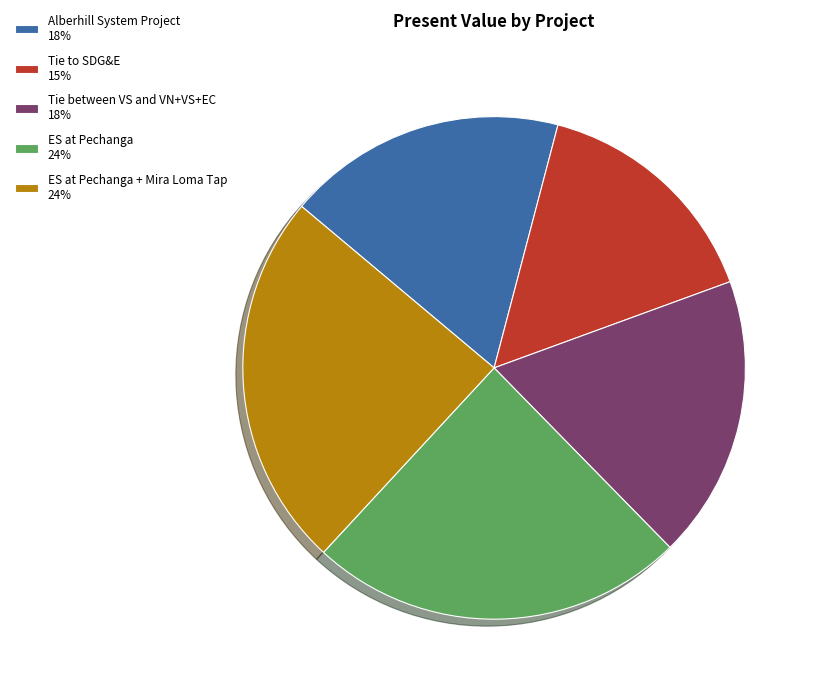

The ES at Pechanga 24% slice represents 24% of the pie. True or false?

True